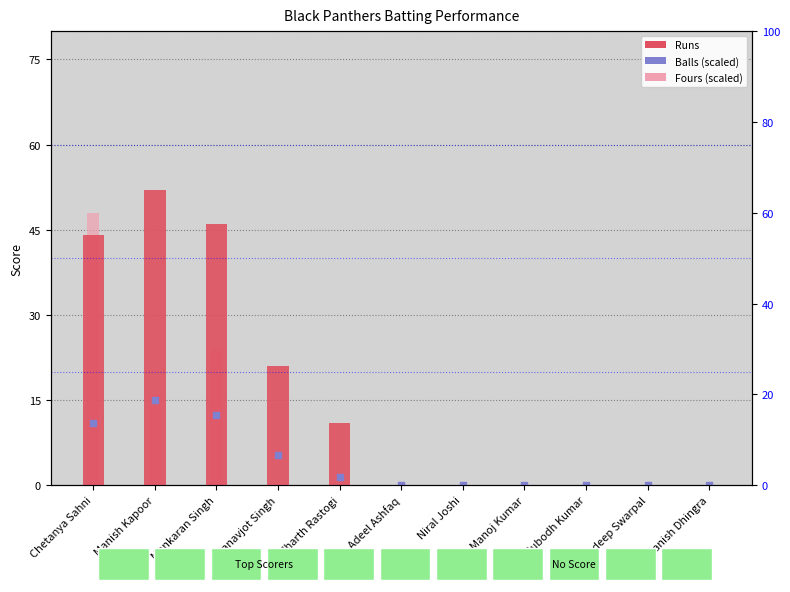

Which series has the largest total across all categories?

Runs